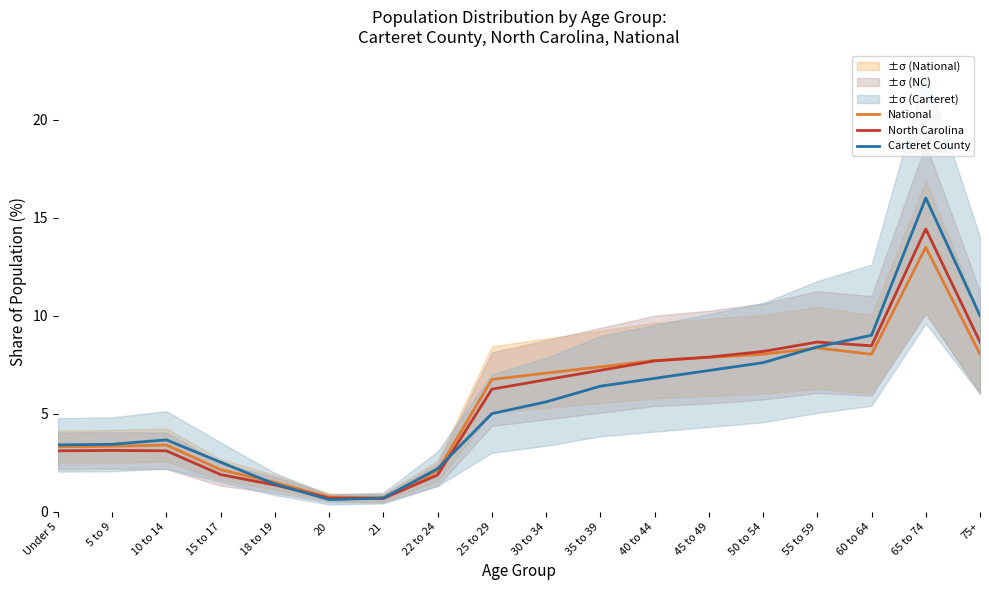

Where does the North Carolina series first go above 6?

25 to 29